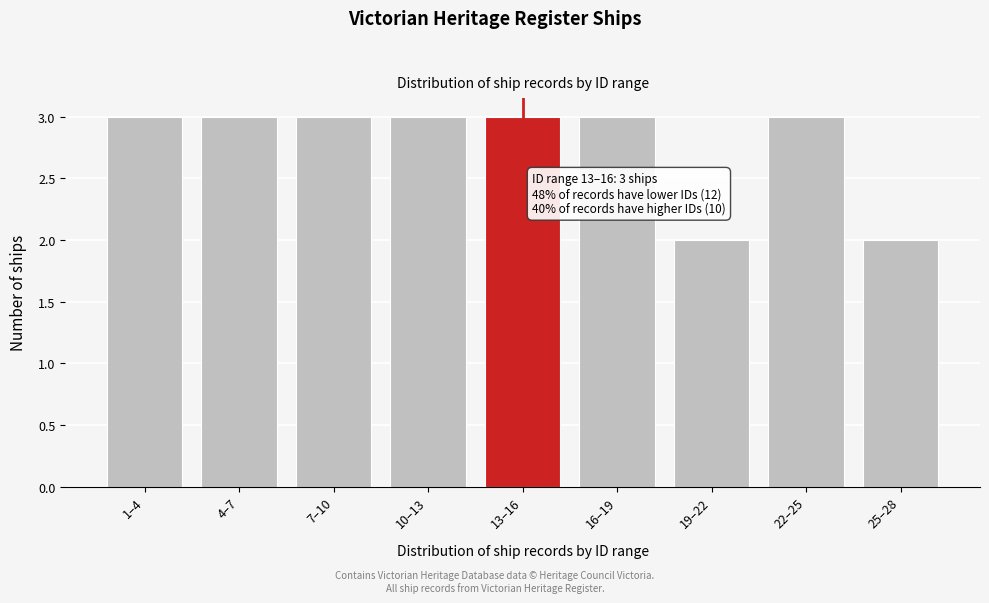

Reading left to right, transcribe all the data shown in this chart.

3	3	3	3	3	3	2	3	2